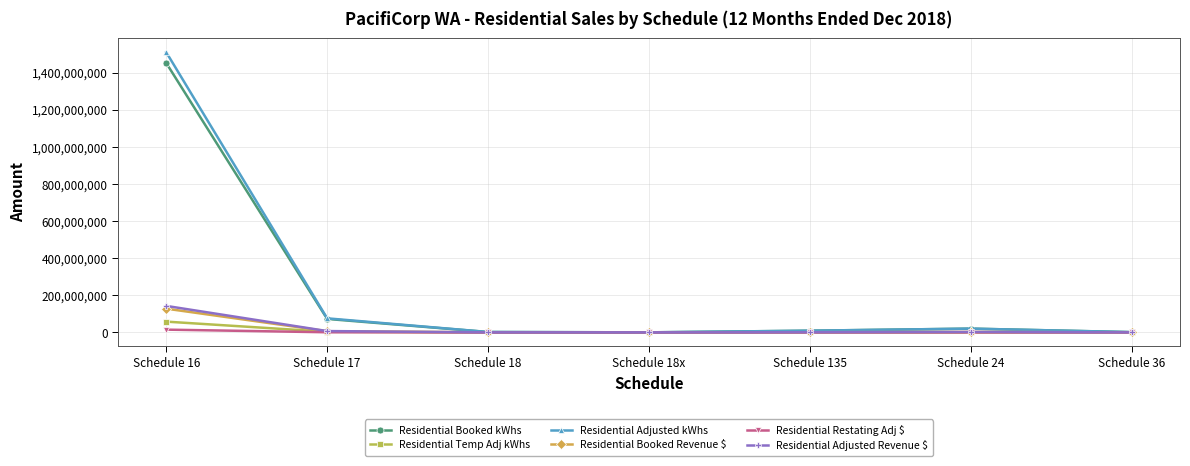

What is the greatest value displayed?

1511403677.0